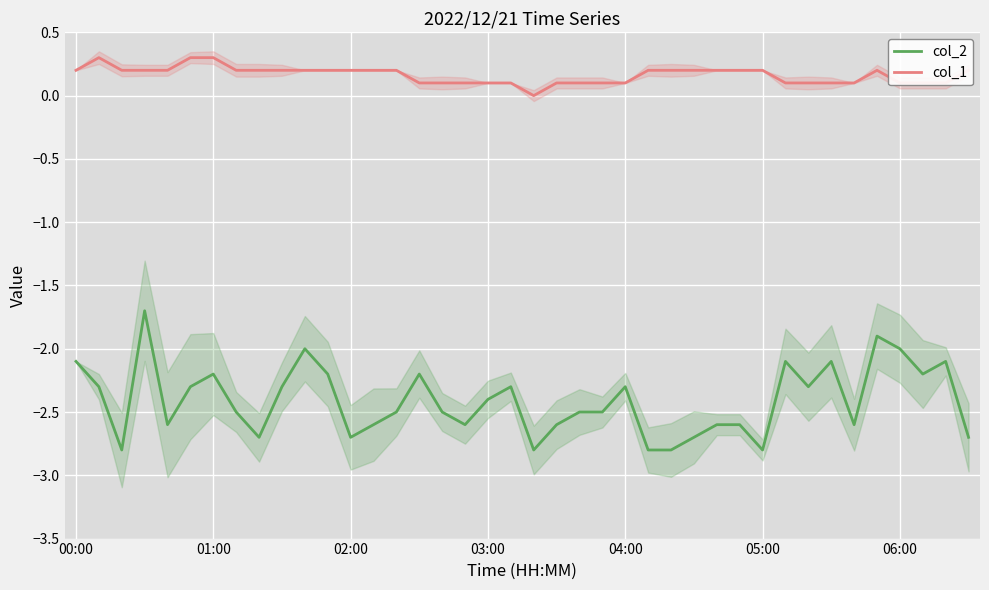

At how many categories does at least one series exceed -1?

40